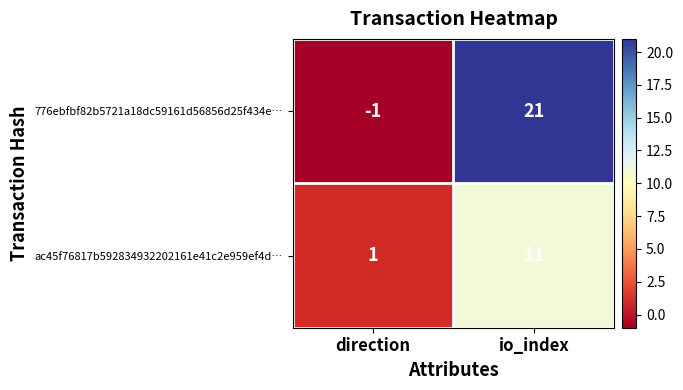

True or false: 776ebfbf82b5721a18dc59161d56856d25f434e… has a value of 5 at io_index.

False